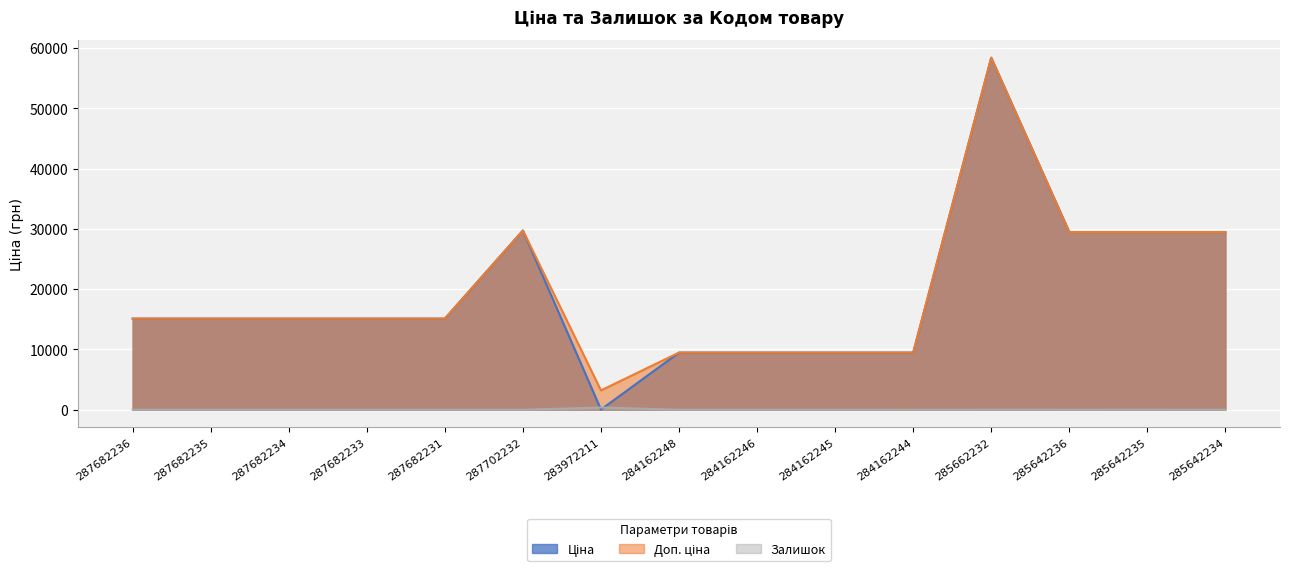

In Ціна, how many points are lower than both neighbors (excluding endpoints)?

1